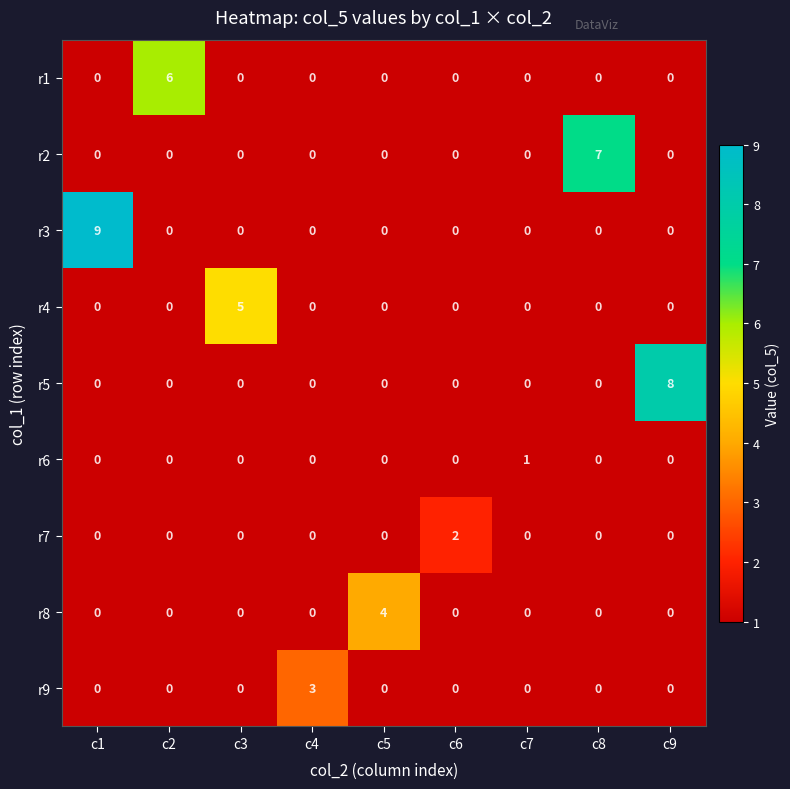

The value of r6 at c9 is 0. True or false?

True